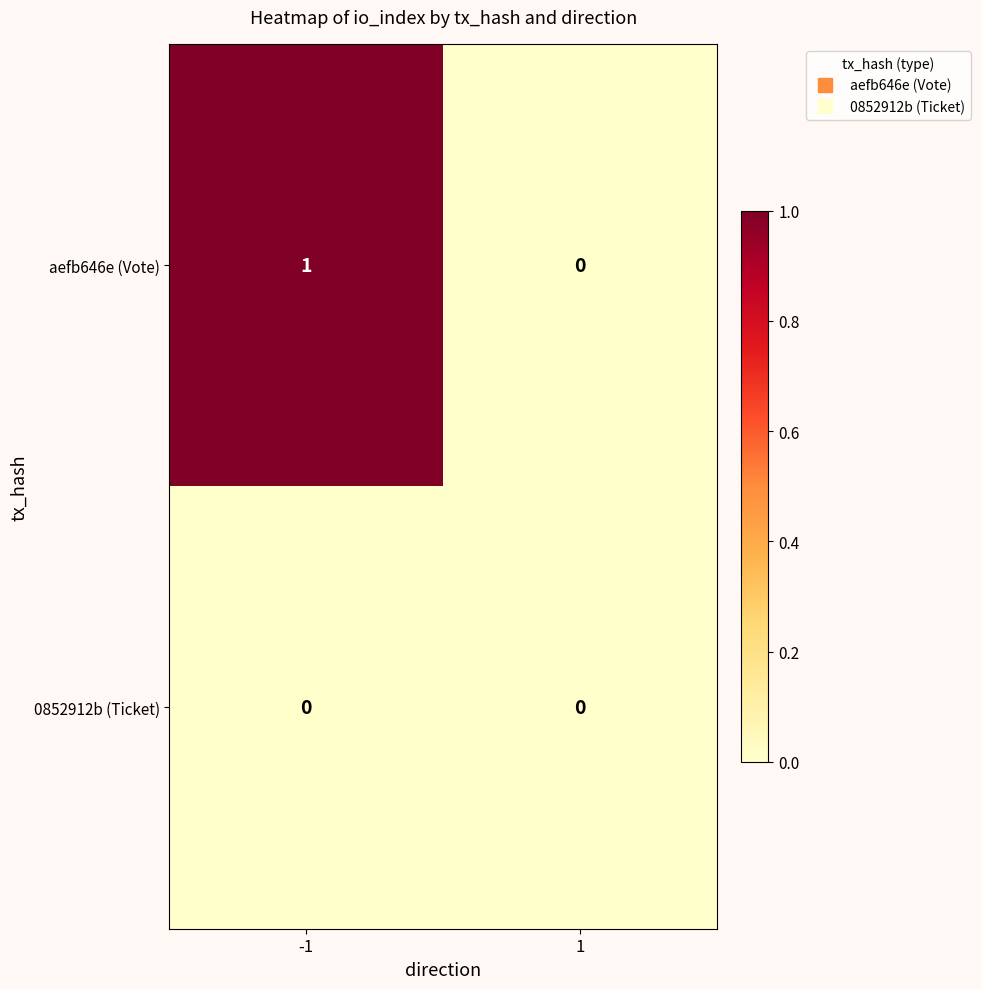

Which series has the largest range (max minus min)?

aefb646e (Vote)